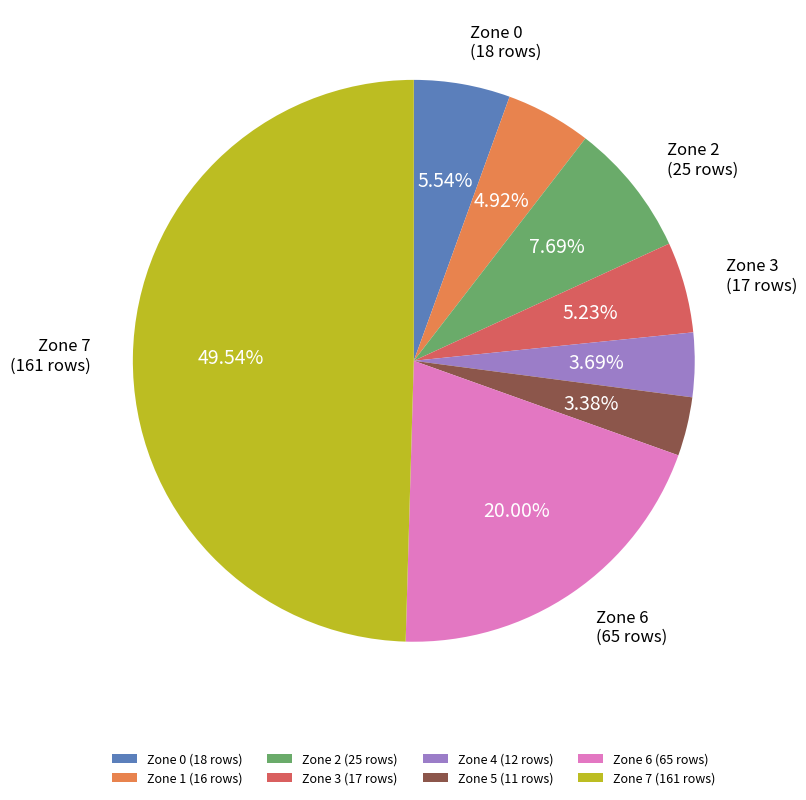

Which has a higher value, Zone 7 (161 rows) or Zone 3 (17 rows)?

Zone 7 (161 rows)